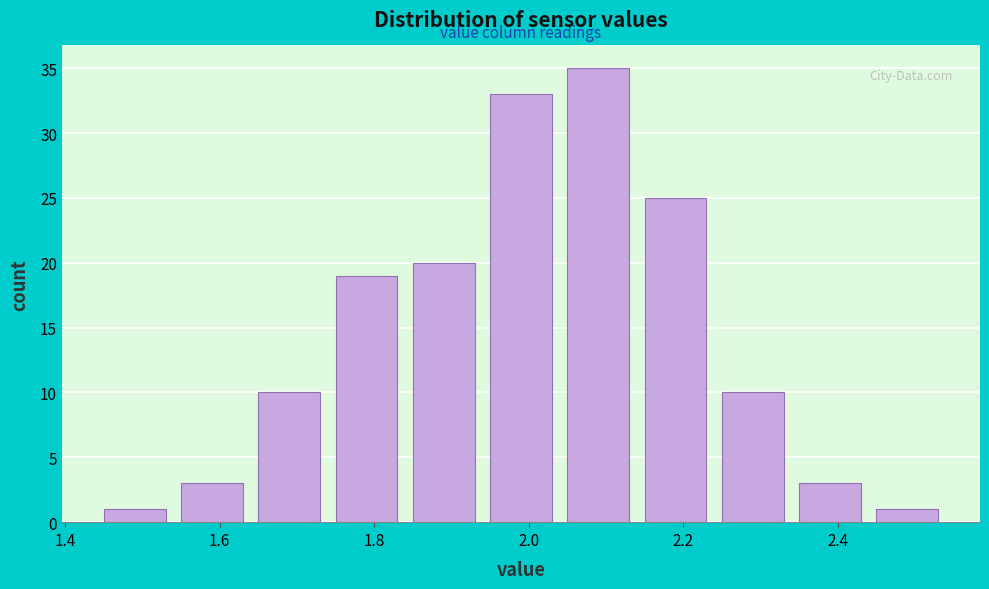

Reading left to right, transcribe this chart: for each bar, give the range it covers on the x-axis and its height. Neither the bar edges nor the heights are printed on the chart, so give them approximately, as read against the axes.

1.45 to 1.55: 1
1.55 to 1.65: 3
1.65 to 1.75: 10
1.75 to 1.85: 19
1.85 to 1.95: 20
1.95 to 2.05: 33
2.05 to 2.15: 35
2.15 to 2.25: 25
2.25 to 2.35: 10
2.35 to 2.45: 3
2.45 to 2.55: 1